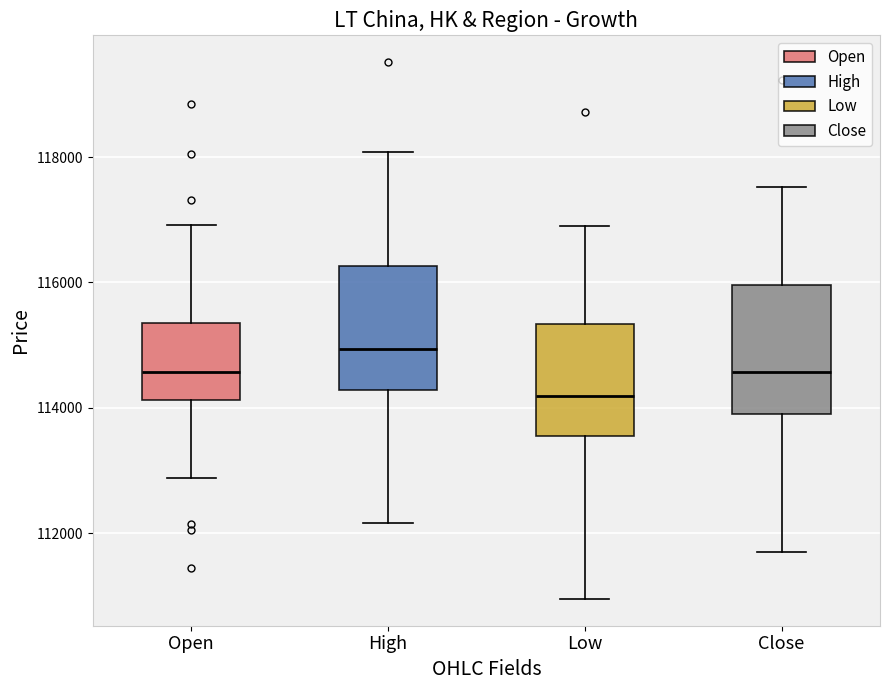

Where does the lower whisker of the box for Low end on the y-axis? The values are not printed on the chart, so give them approximately, as read against the axis.

111000